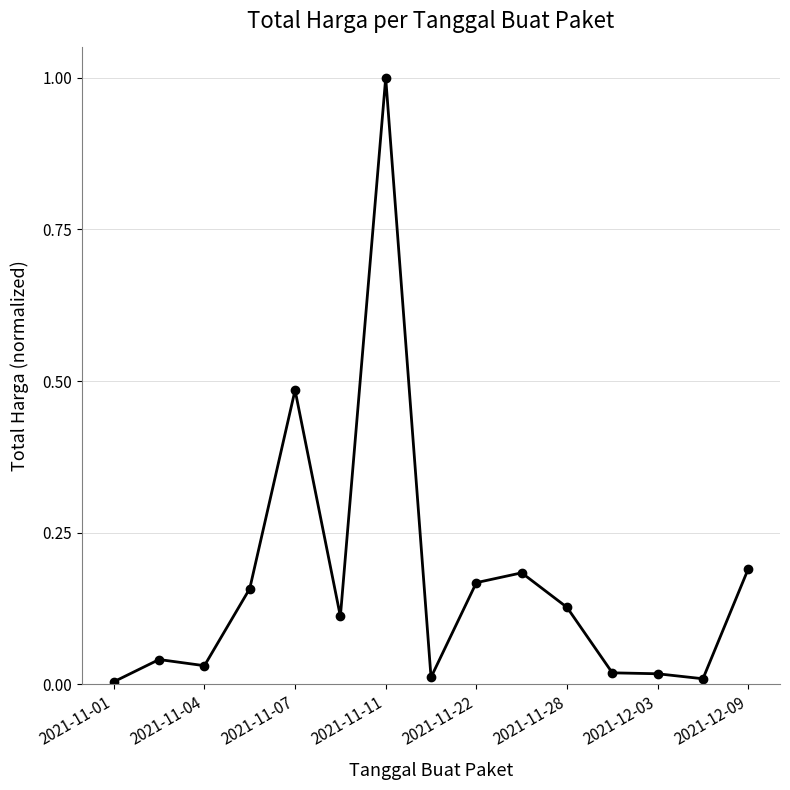

What is the maximum value shown in the chart?

1.0